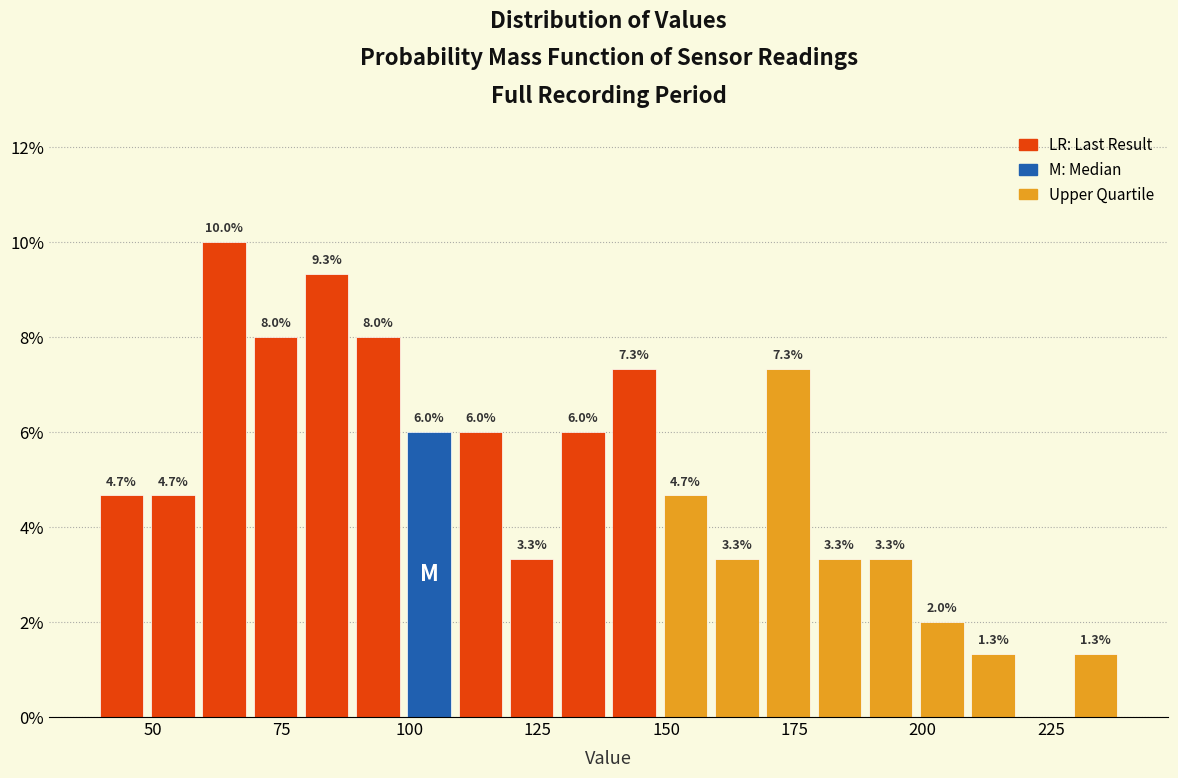

Around what value on the x-axis is the tallest bar? Give the approximate position of its centre, as read against the axis.

65